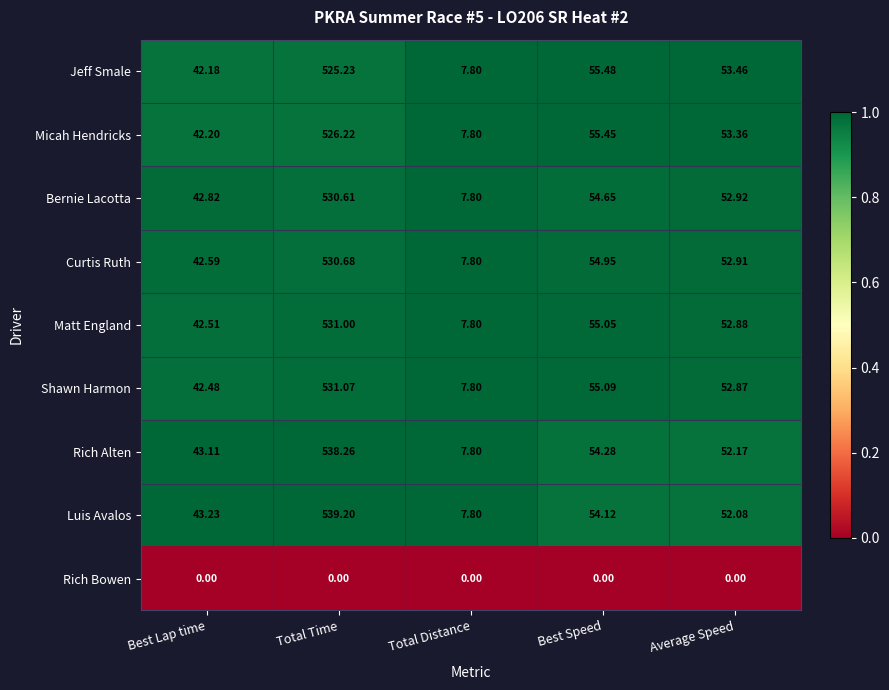

At which category is the sum across all series the highest?

Total Time